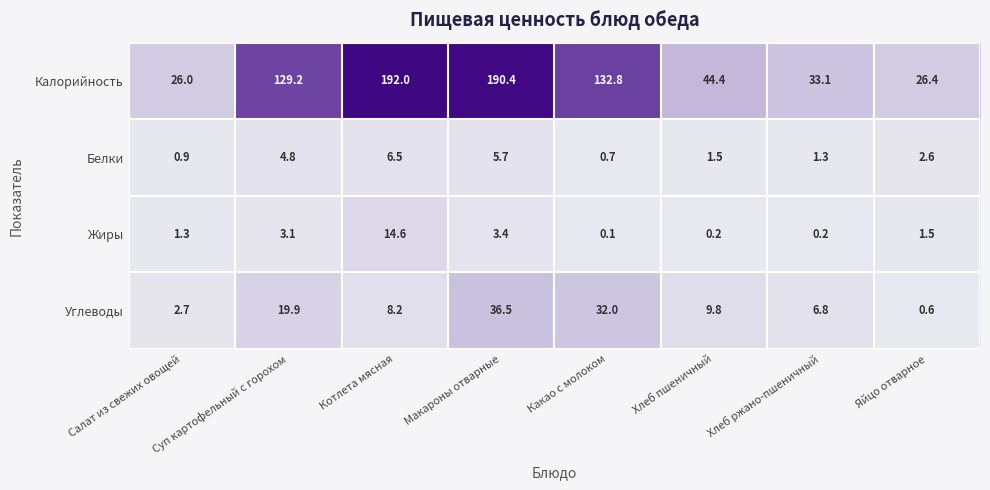

At how many categories does at least one series exceed 9?

8